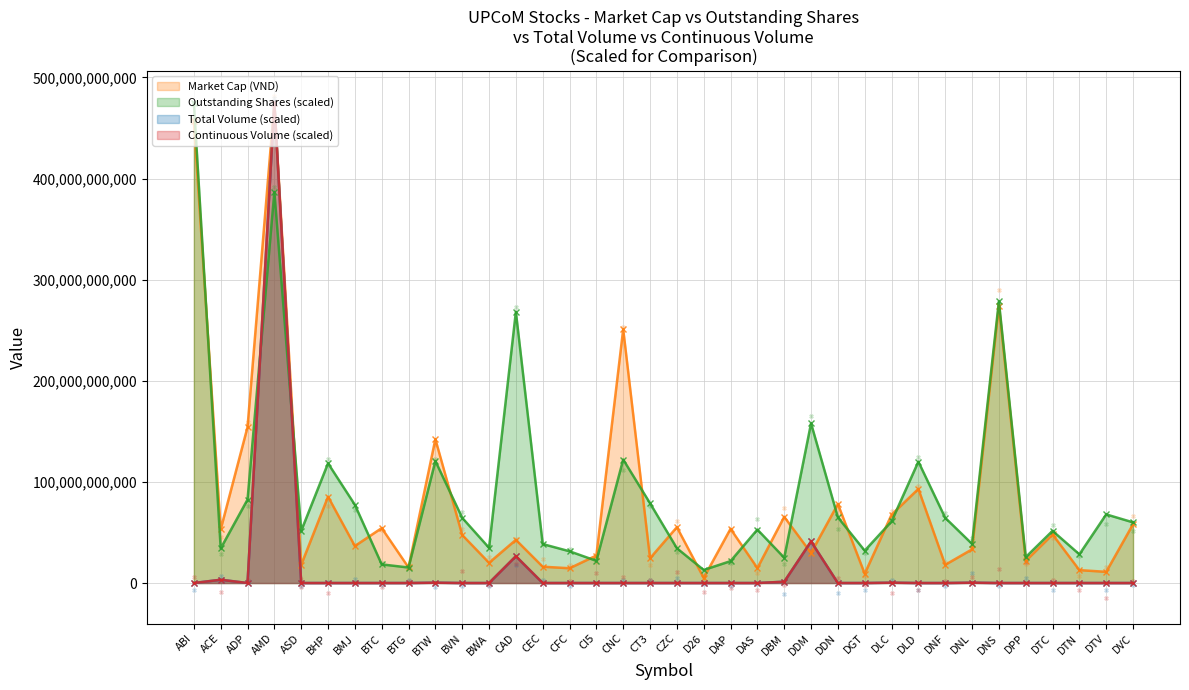

What is the total value across all series at BMJ?

113965926746.3